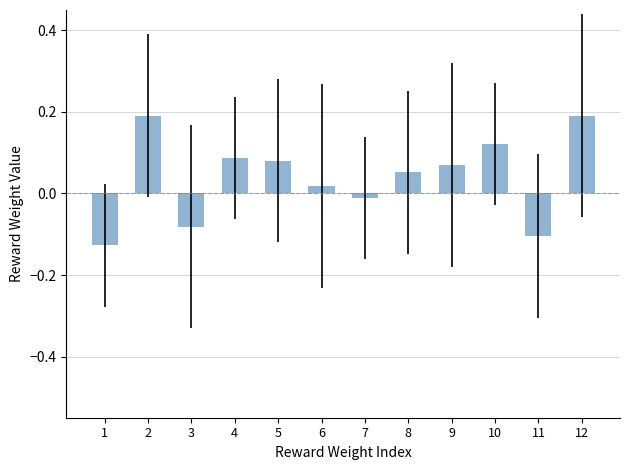

True or false: the data shows 0.2 at 4.

False